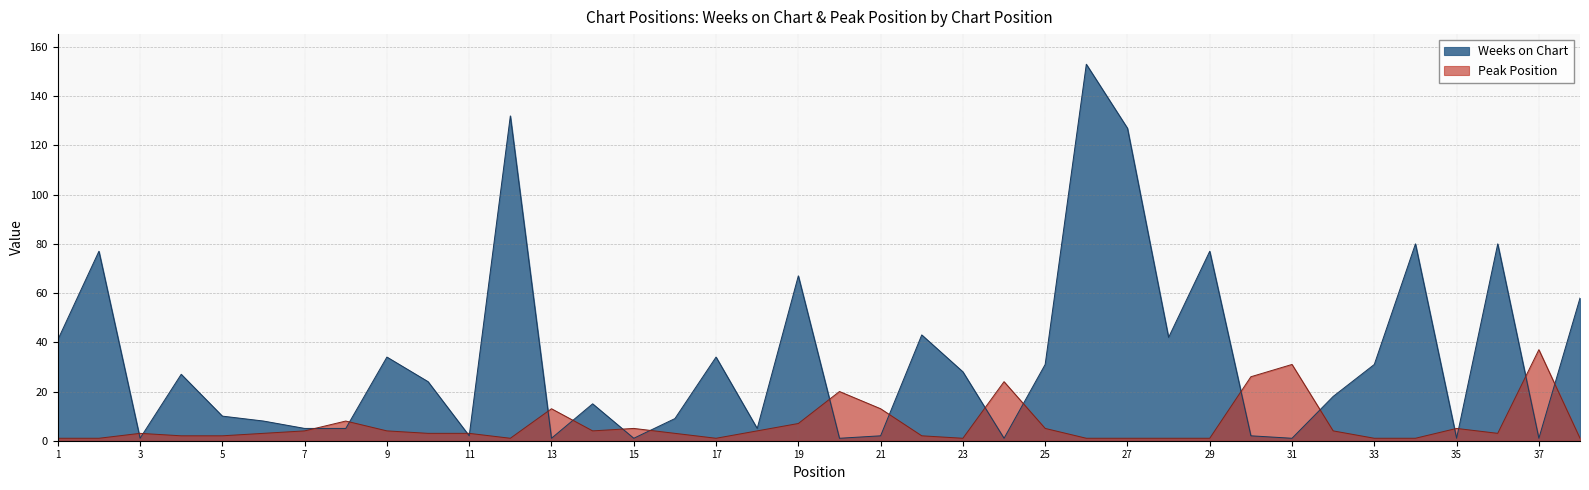

How many data points in Weeks on Chart are less than 24?

19